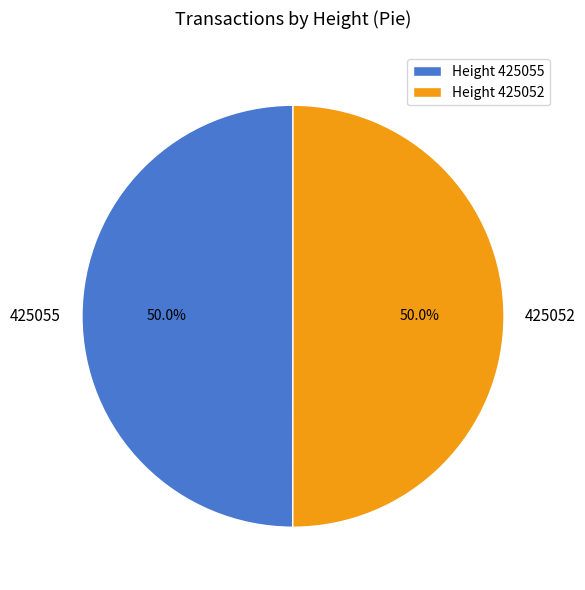

Approximately how many times larger is the value at 425055 compared to 425052?

1.0